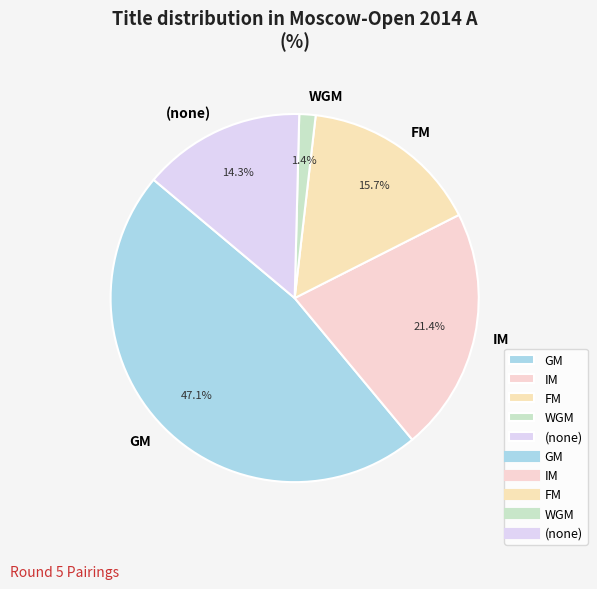

Does any single category account for the majority?

No